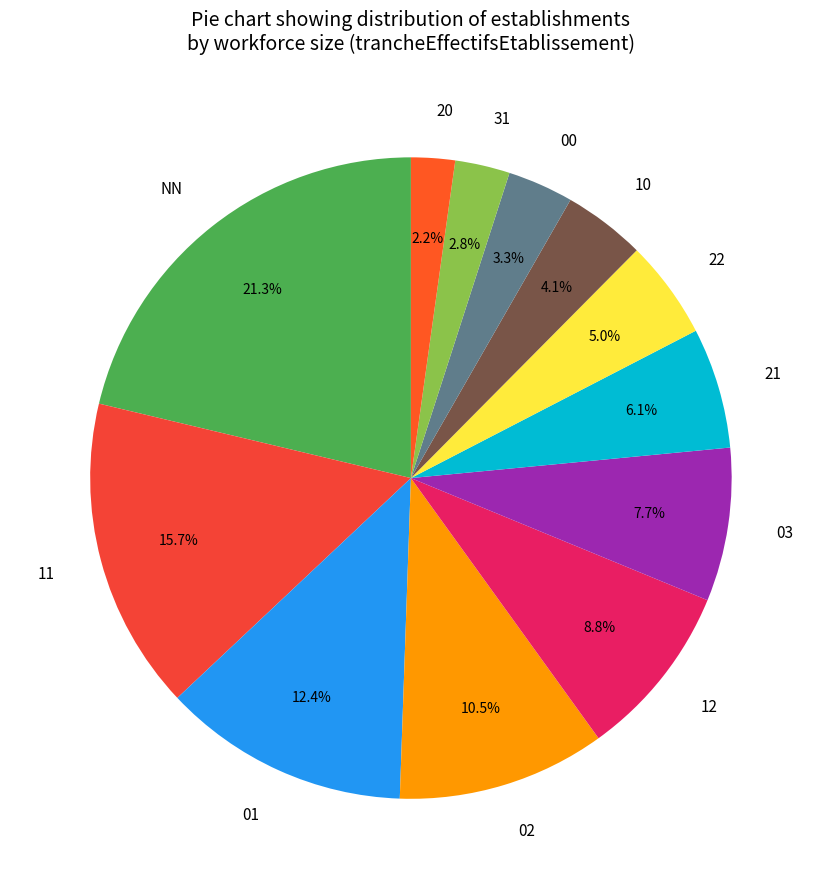

To the nearest percent, what is the combined percentage of 00 and 01?

16%